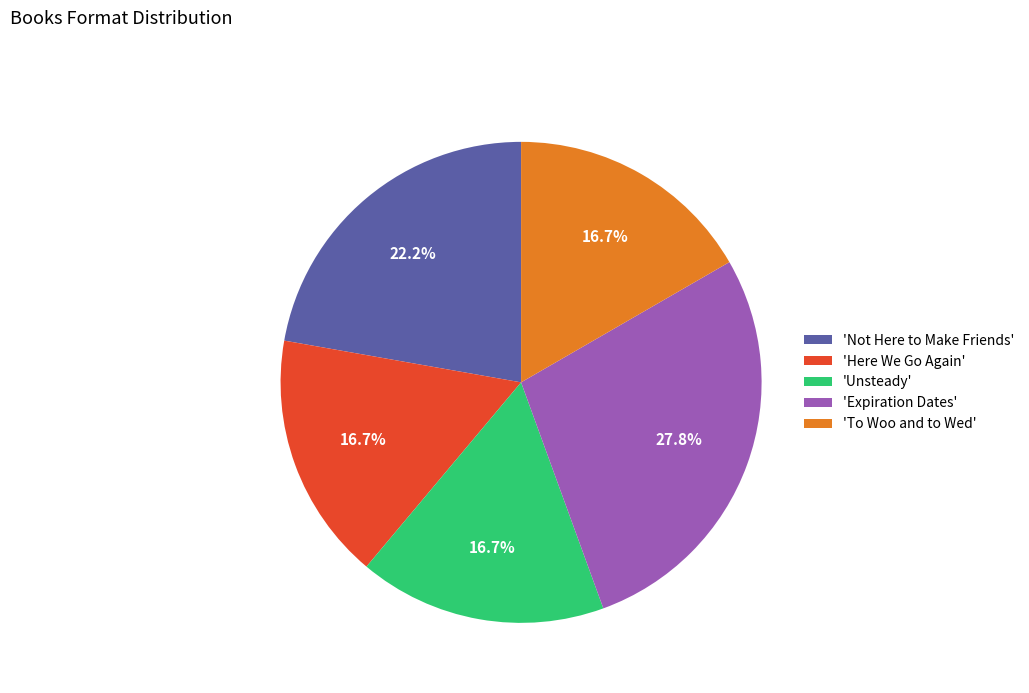

What is the largest slice in the pie chart?

'Expiration Dates'